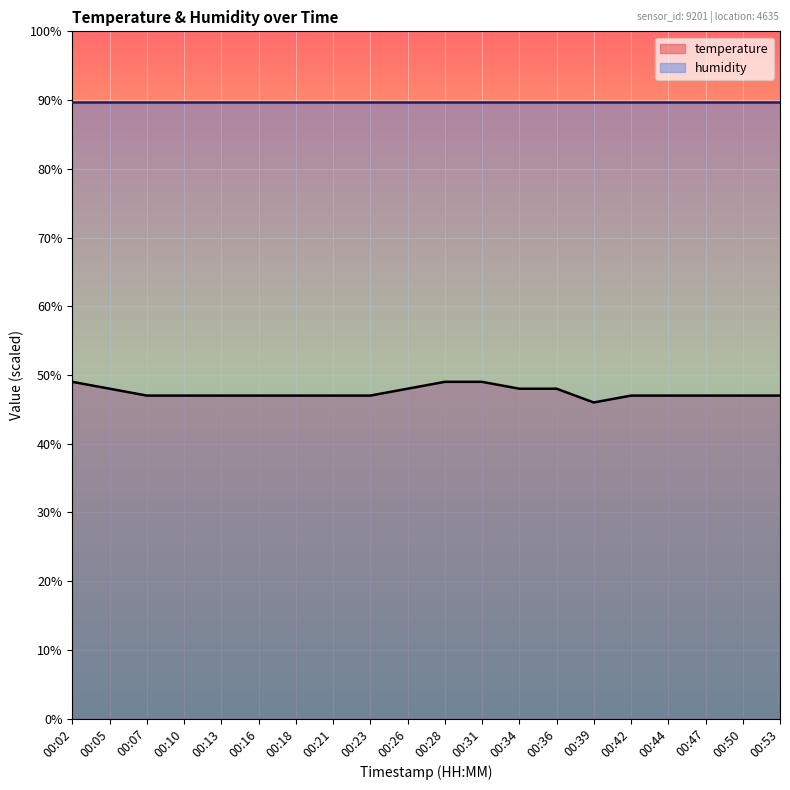

Is the value of temperature at 00:02 greater than the value of humidity at 00:53?

No